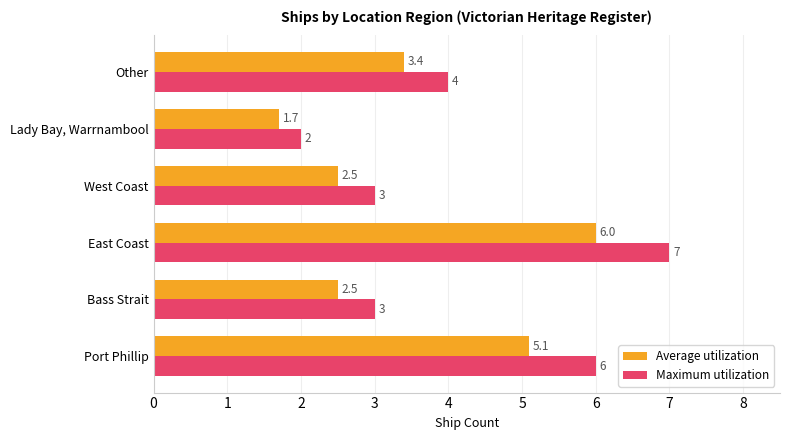

List the series in order of their overall mean, lowest first.

Average utilization, Maximum utilization